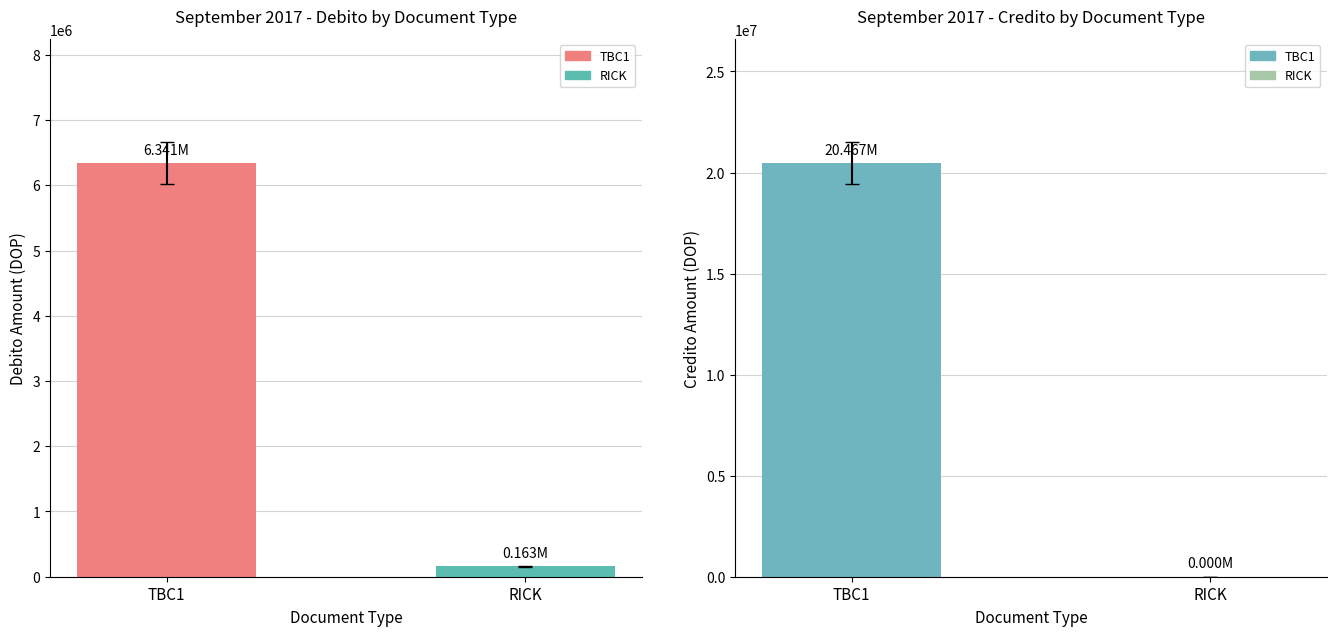

At RICK, list the series in order from smallest to largest.

CREDITO, DEBITO